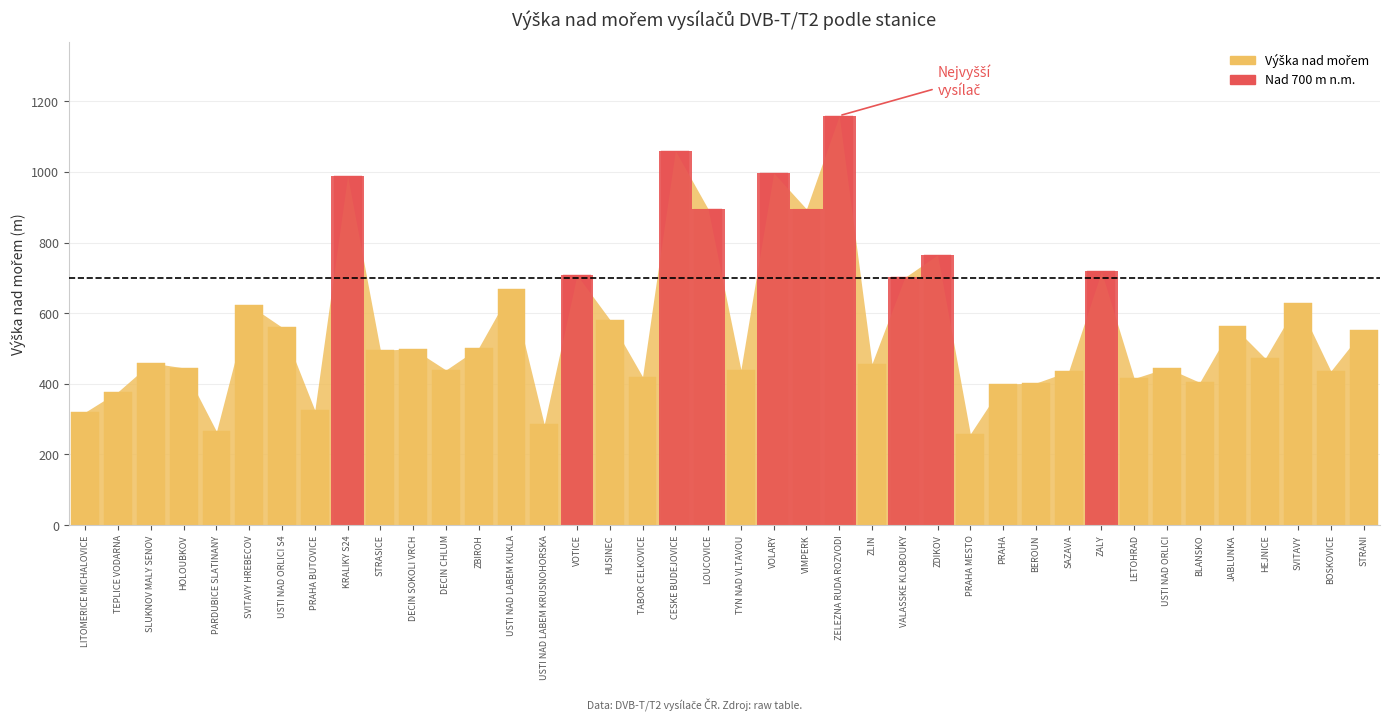

Reading left to right, transcribe all the data shown in this chart.

320	378	459	445	265	623	560	325	989	495	499	439	502	667	285	708	582	420	1060	895	440	997	895	1159	457	701	765	258	399	402	435	718	415	445	404	565	472	630	436	553